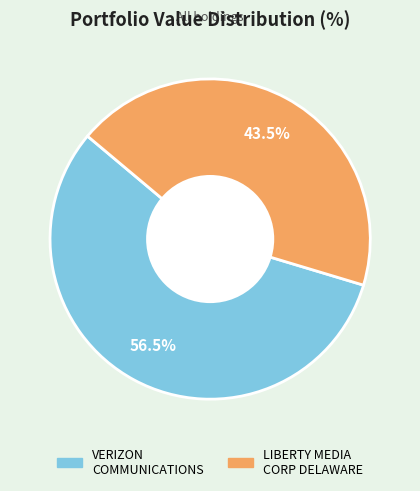

Is there a majority slice in this chart?

Yes